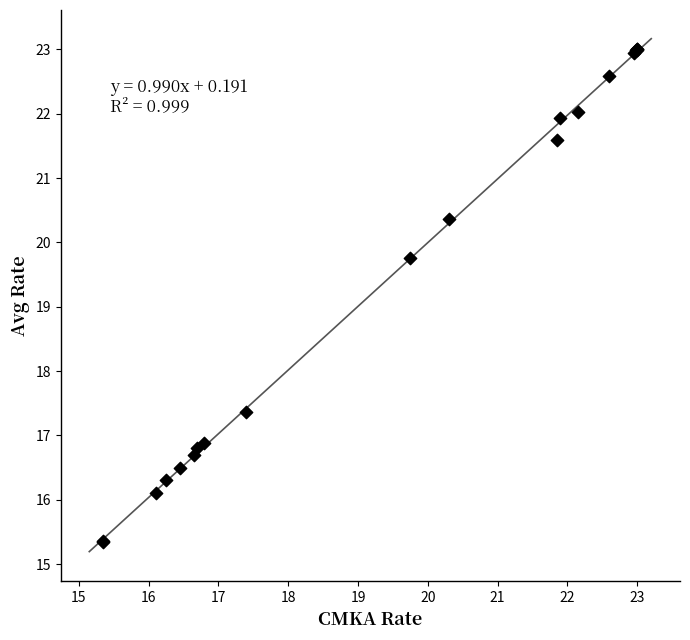

What Y value in the scatter plot is closest to 19?

19.8